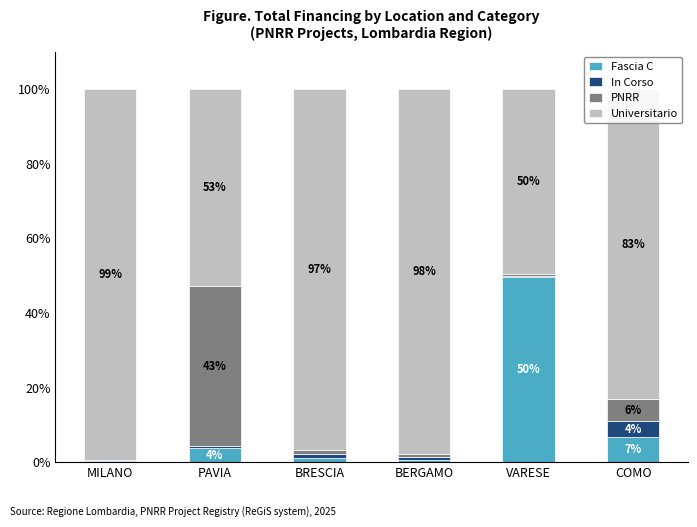

At which label does Fascia C reach its peak?

VARESE